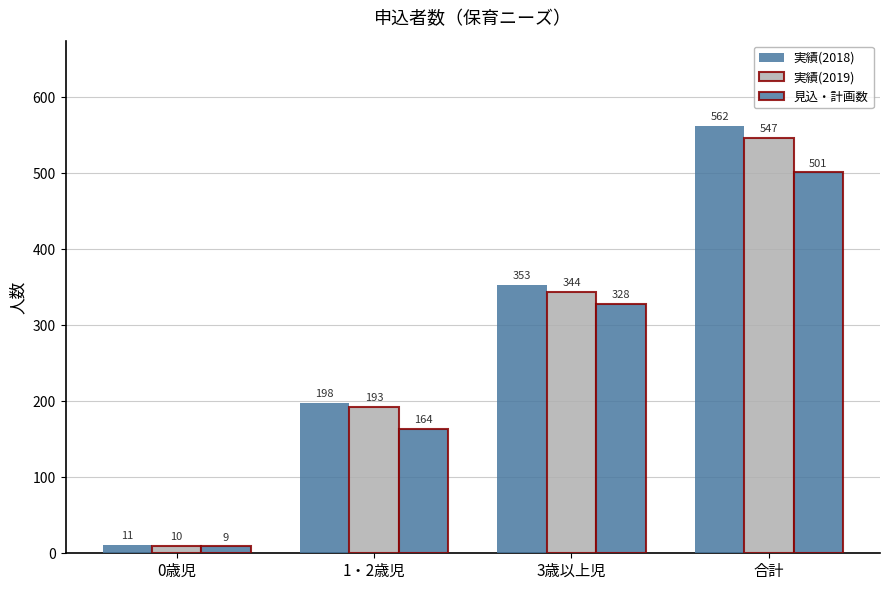

What is the value of the 見込・計画数 bar at the 3rd from the left?

328